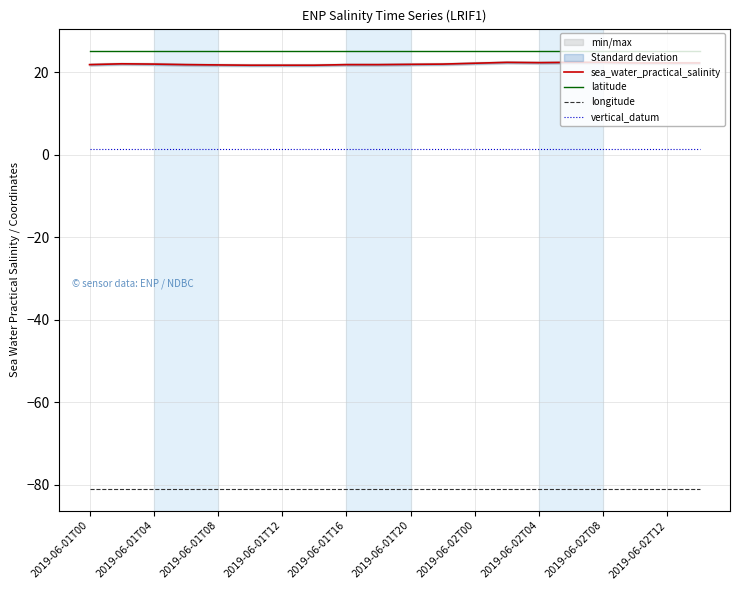

What is the maximum value for latitude?

25.3